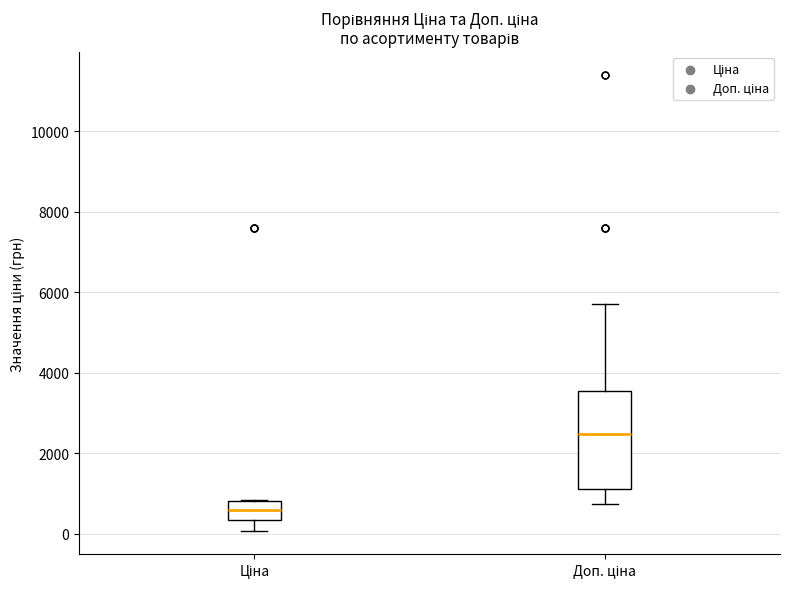

Comparing the boxes themselves (not the whiskers), which one is the tallest?

Доп. ціна